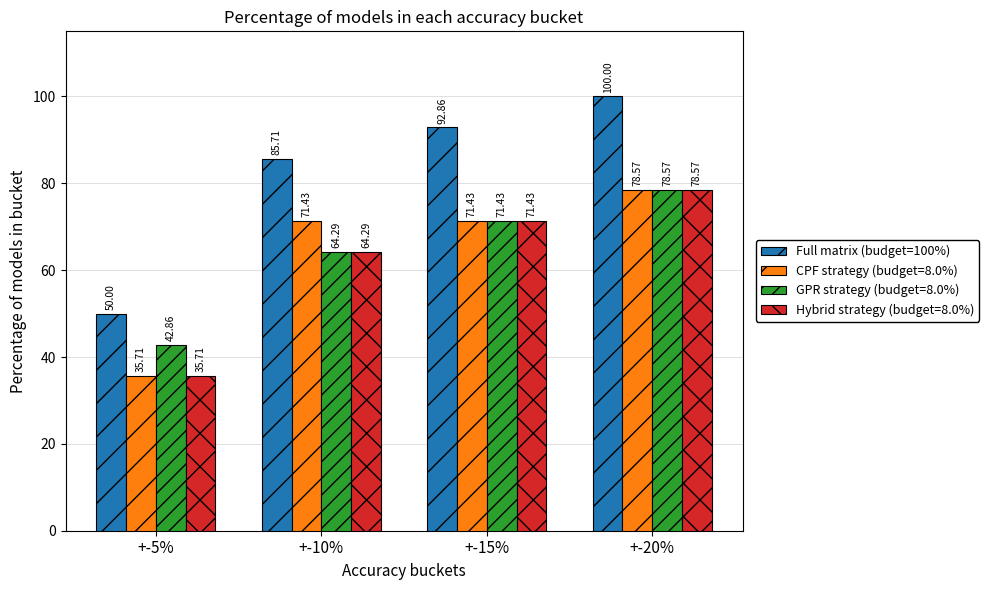

What is the label of the 2nd bar from the left?

+-10%